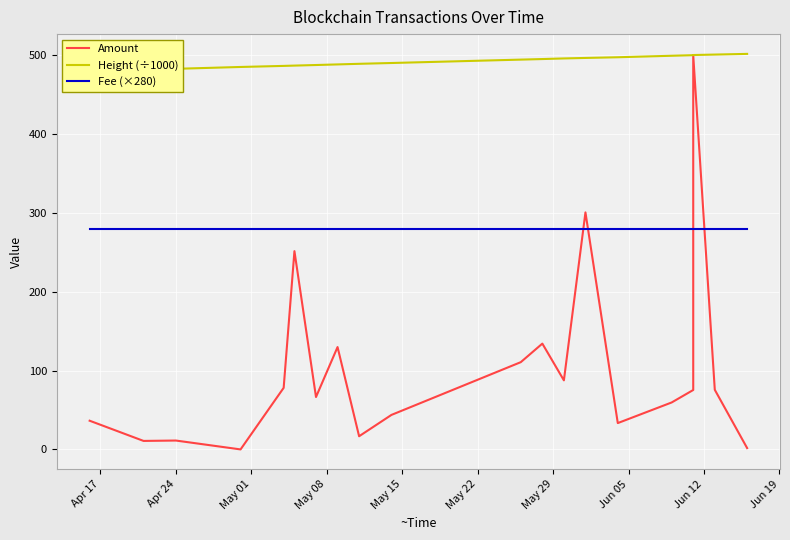

How many data points in Height (÷1000) are less than 494?

10